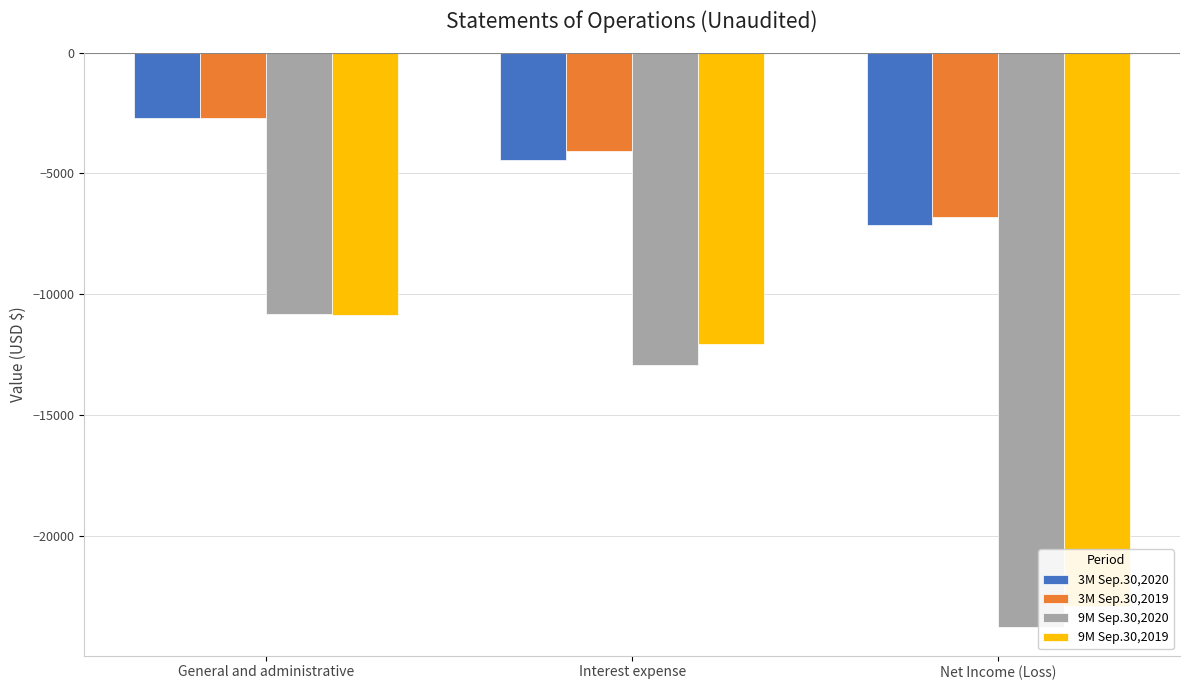

Reading right to left, what are all the values shown in this chart?

3M Sep.30,2020: Net Income (Loss)=-7148	Interest expense=-4448	General and administrative=-2700
3M Sep.30,2019: Net Income (Loss)=-6800	Interest expense=-4085	General and administrative=-2715
9M Sep.30,2020: Net Income (Loss)=-23767	Interest expense=-12942	General and administrative=-10825
9M Sep.30,2019: Net Income (Loss)=-22898	Interest expense=-12058	General and administrative=-10840